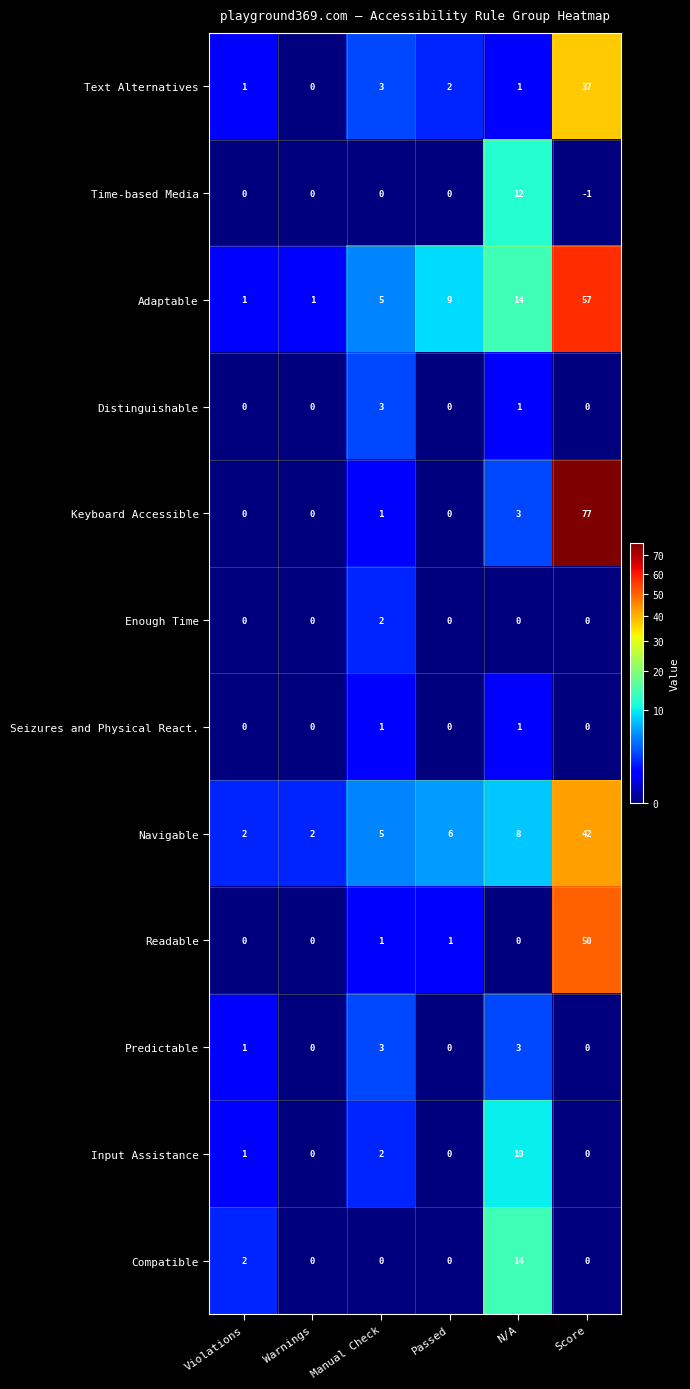

How many data points does each series have?

6